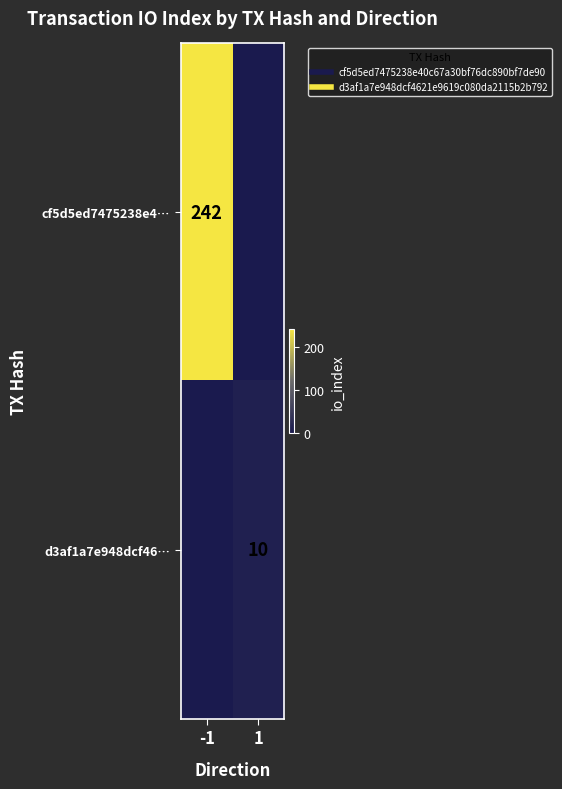

At how many categories does at least one series exceed 130?

1